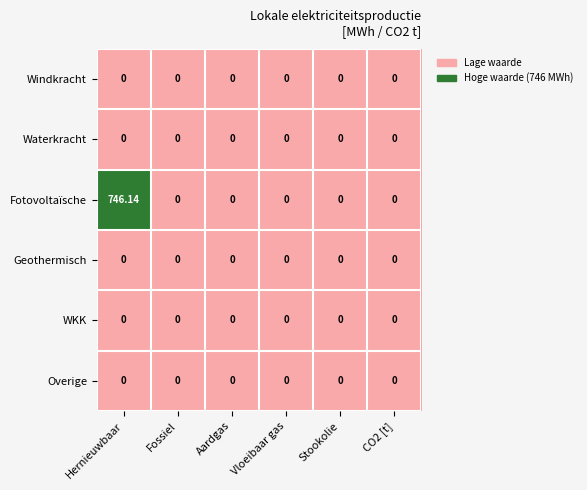

Which series has the largest range (max minus min)?

Fotovoltaïsche